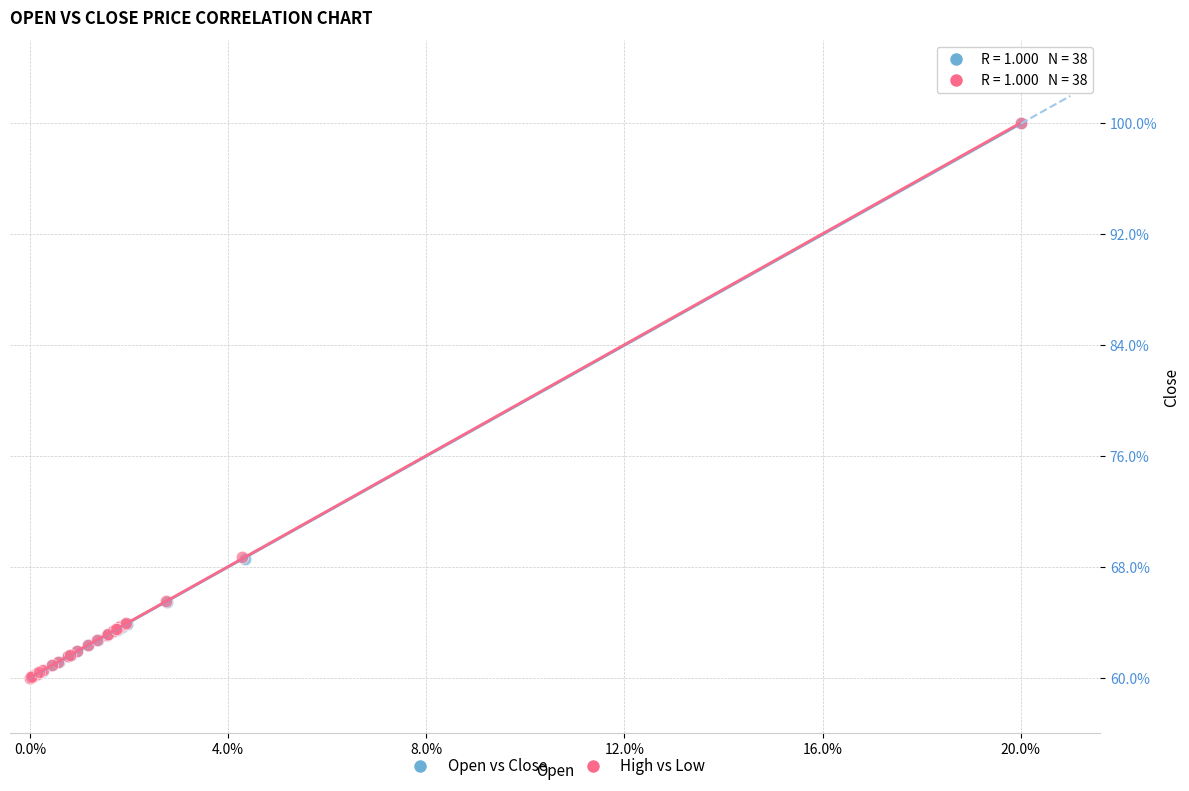

What are all the series names shown in the legend?

Open vs Close, High vs Low